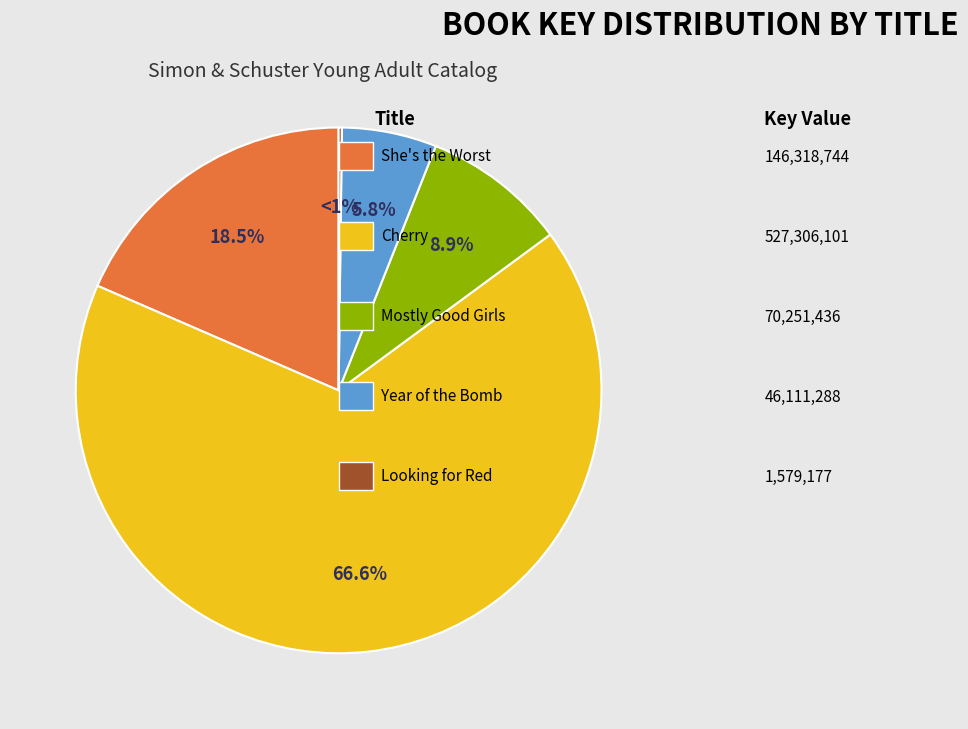

How many slices are in this pie chart?

5